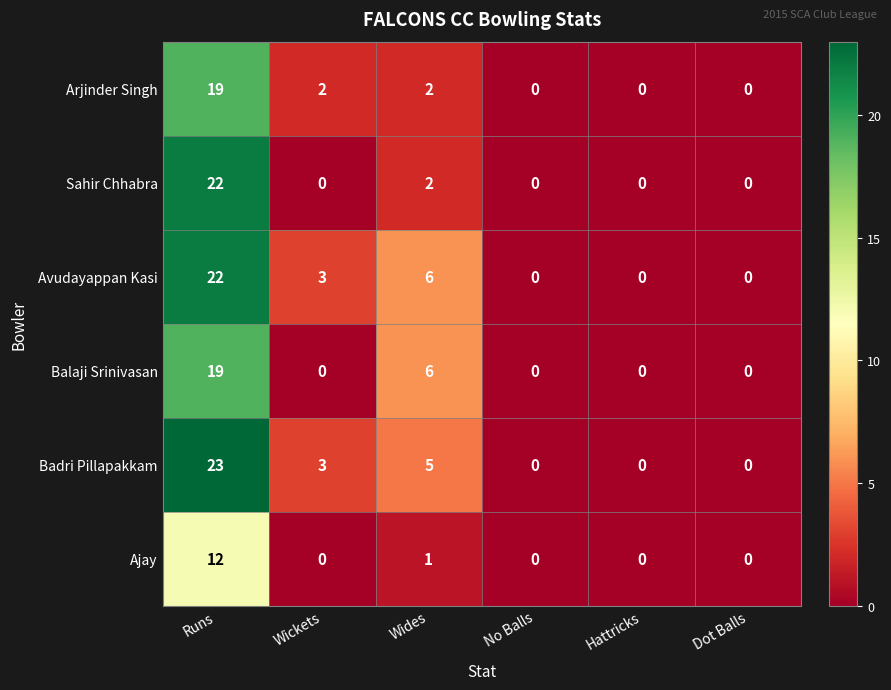

How many values in the Sahir Chhabra series exceed 0?

2